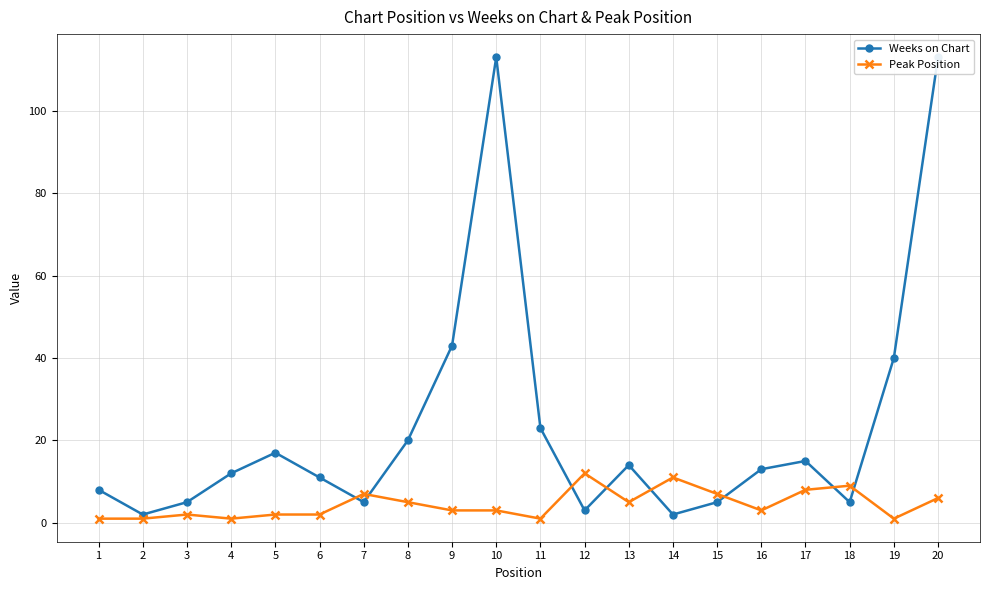

At which category does Weeks on Chart reach its first local valley?

2